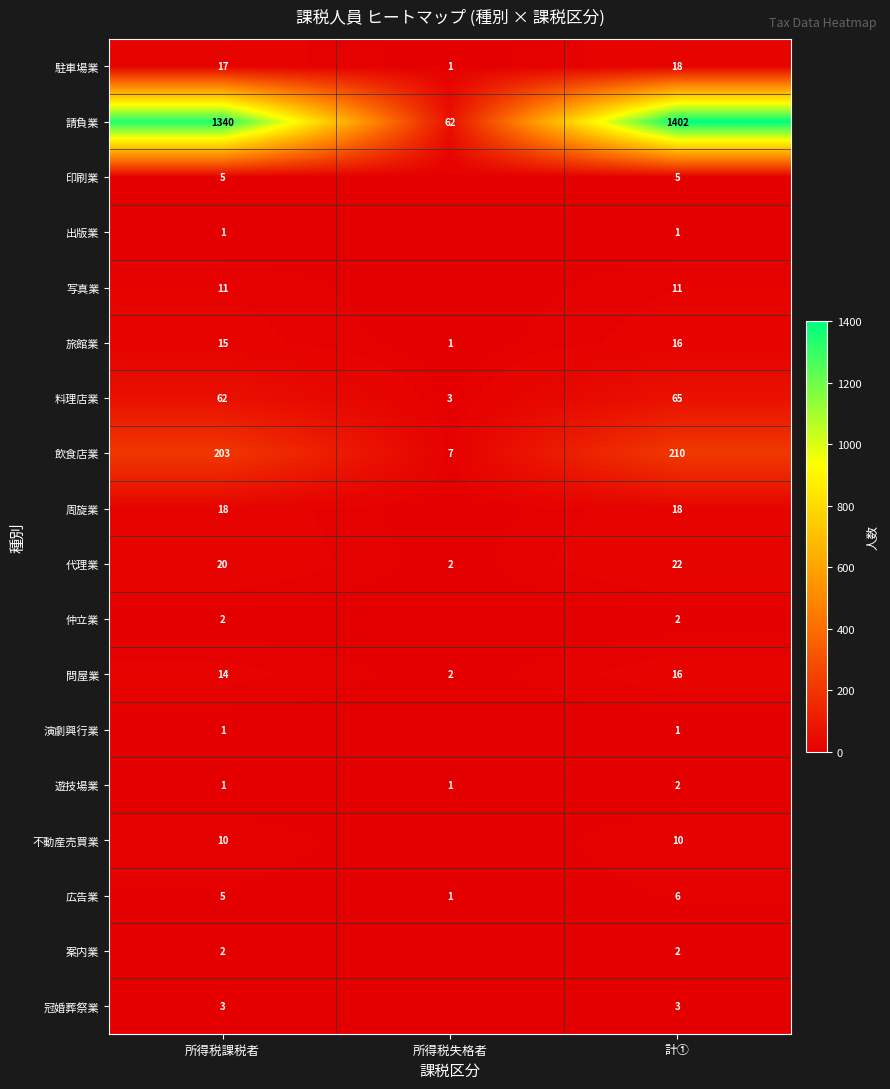

Read the 飲食店業 value at 計①.

210